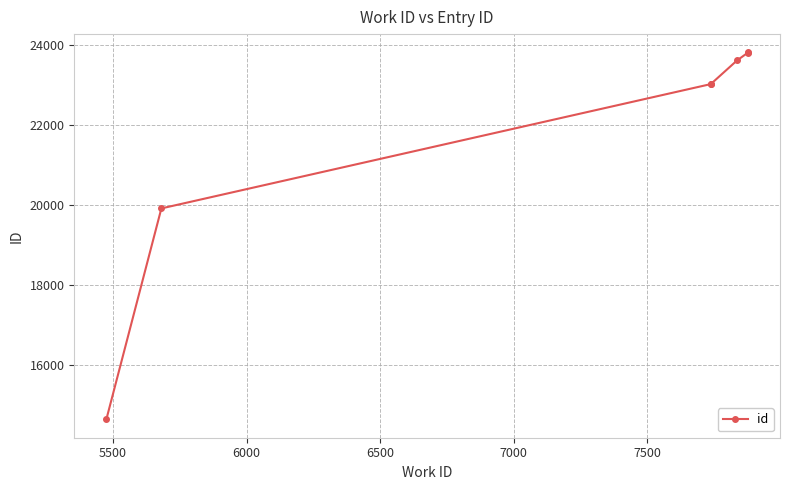

Reading left to right, list all the values displayed in this chart.

14638	19915	23026	23031	23615	23812	23816